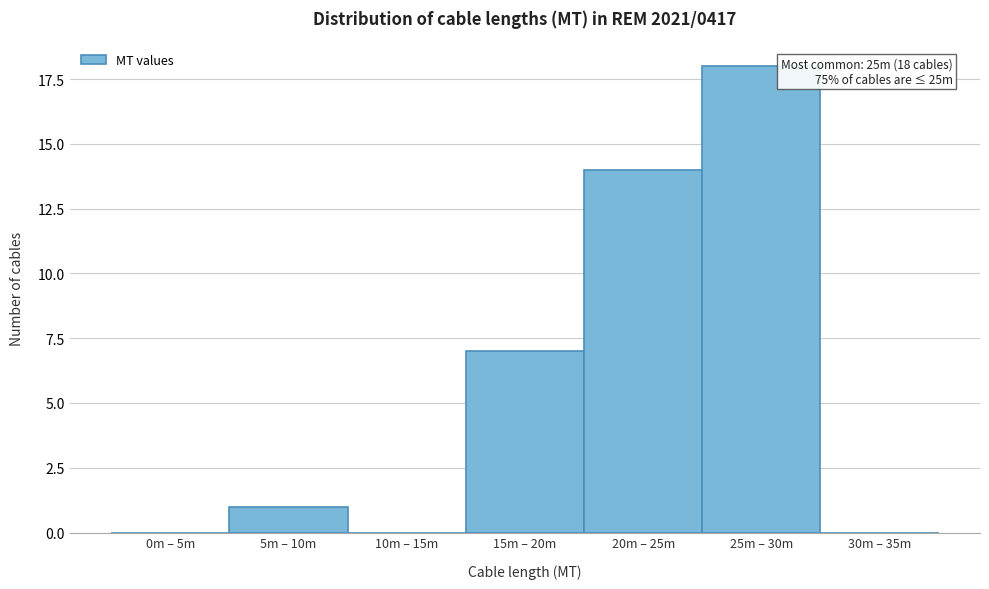

Reading left to right, what are all the values shown in this chart?

0m – 5m=0	5m – 10m=1	10m – 15m=0	15m – 20m=7	20m – 25m=14	25m – 30m=18	30m – 35m=0